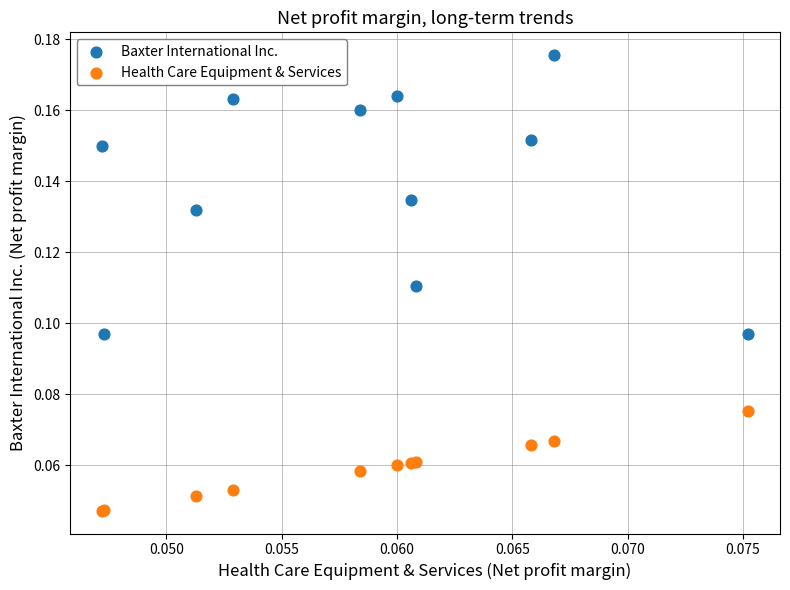

Which series has the widest spread of Y values?

Baxter International Inc.